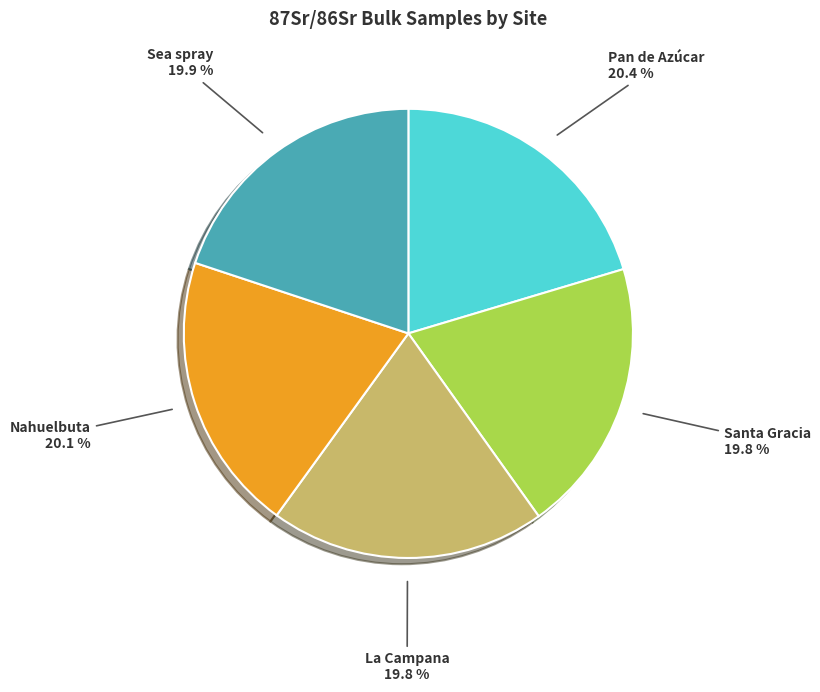

True or false: Nahuelbuta accounts for 20% of the total.

True